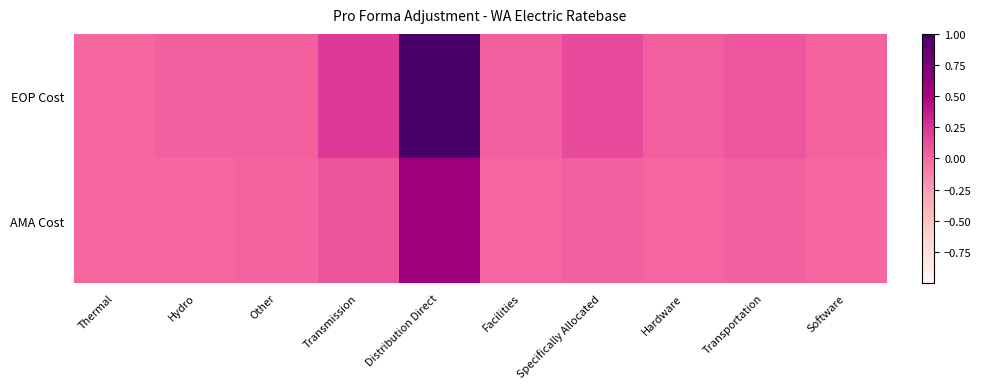

Rank the series at Hydro from highest to lowest value.

EOP Cost, AMA Cost